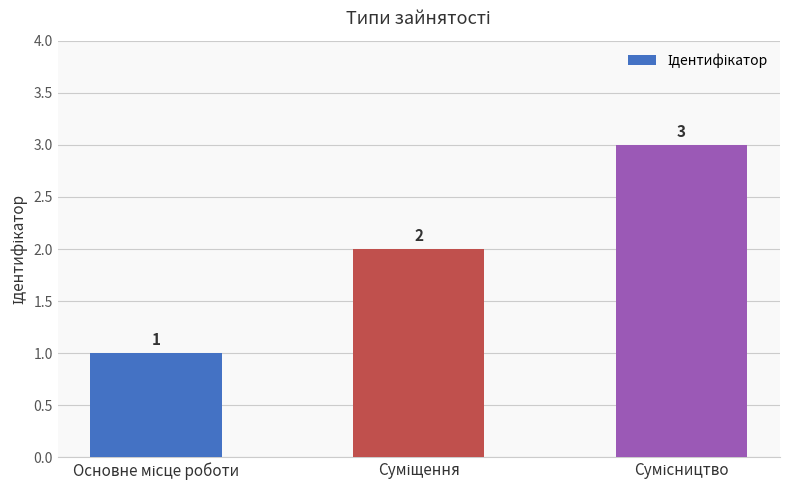

What is the greatest value displayed?

3